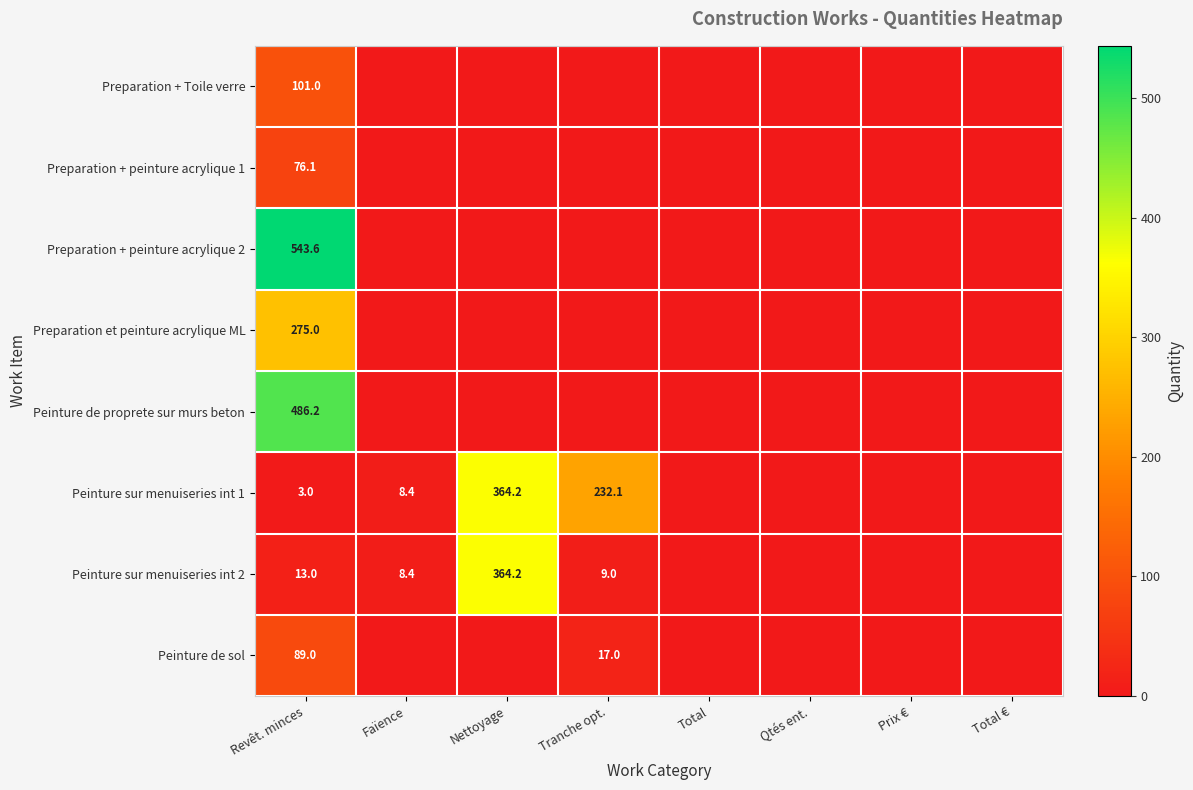

True or false: Peinture de sol has a value of 5.0 at Tranche opt..

False